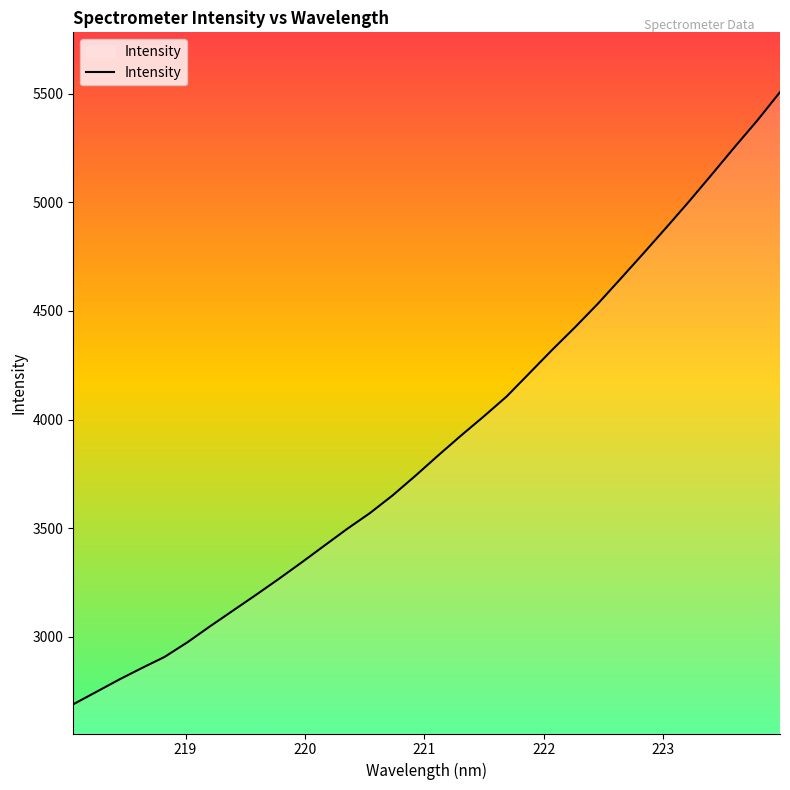

What is the maximum value shown in the chart?

5507.3